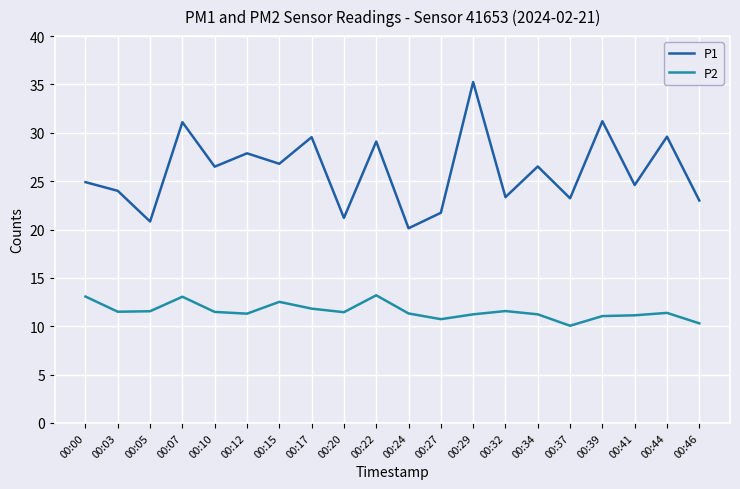

At which category is the sum across all series the highest?

00:29